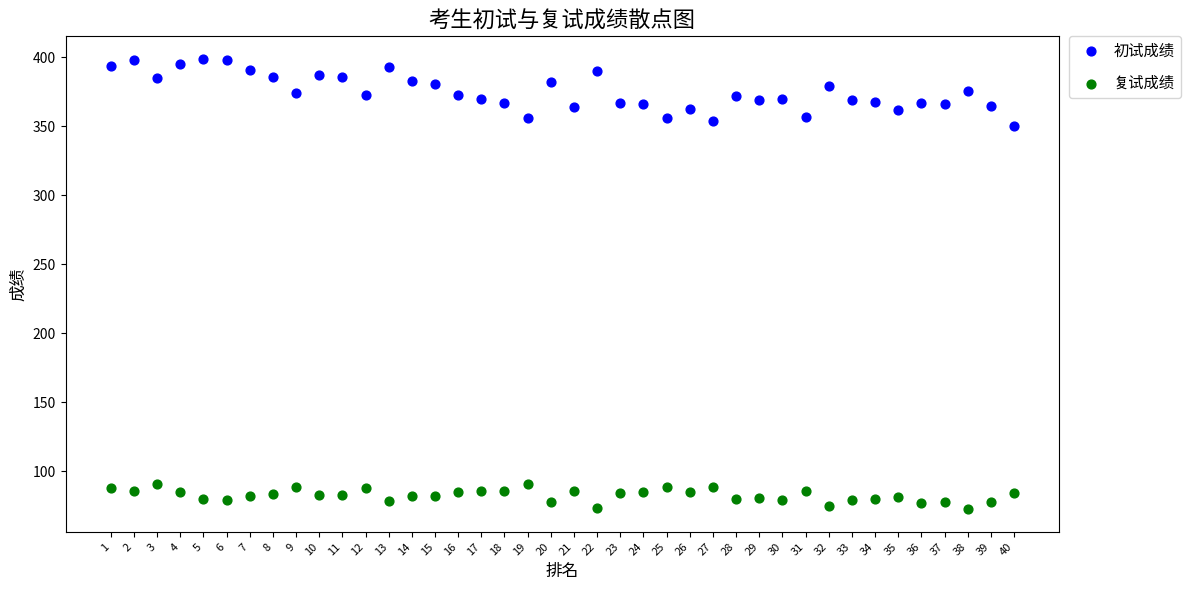

What is the X range (max minus min) for the scatter plot?

39.0